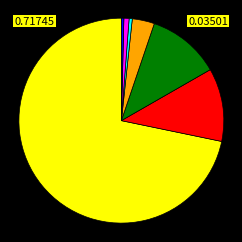

Is there any slice that represents more than half of the pie?

Yes